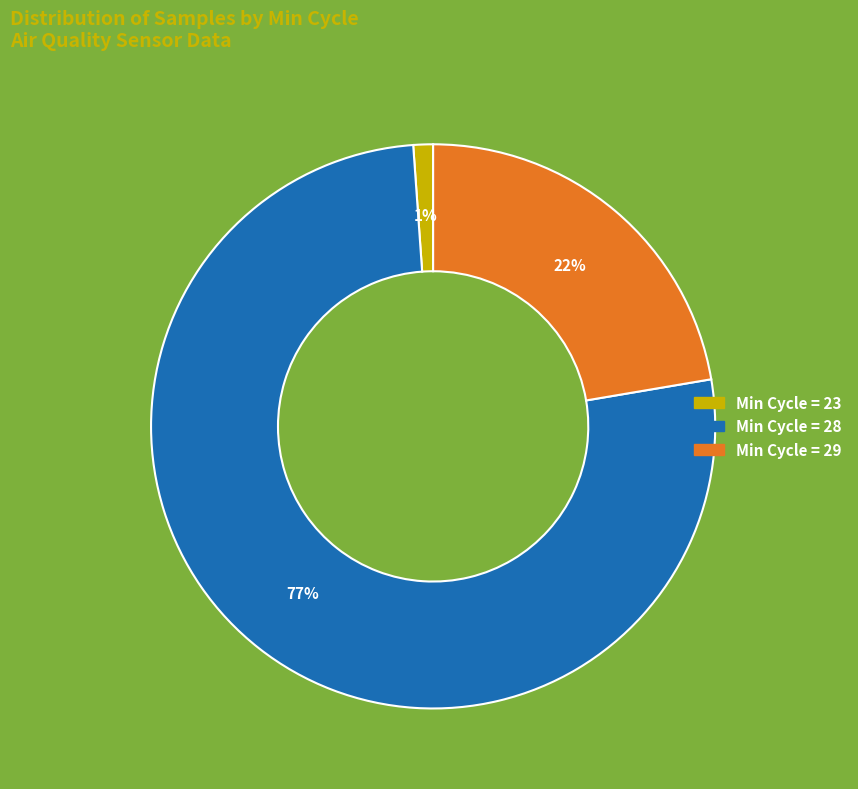

To the nearest percent, what is the average slice percentage?

33%